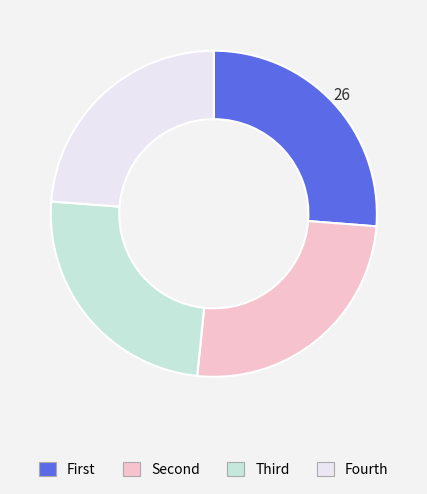

The Fourth slice represents 9% of the pie. True or false?

False